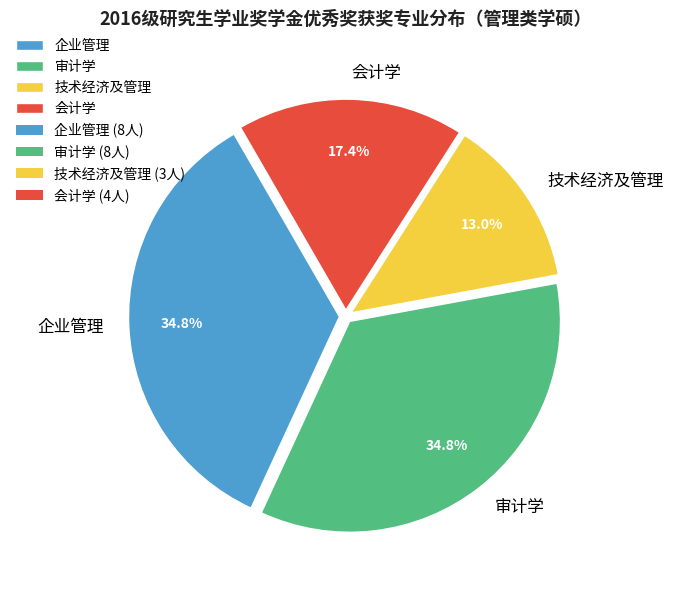

Combined, what portion of the pie is 会计学 and 审计学?

52.2%